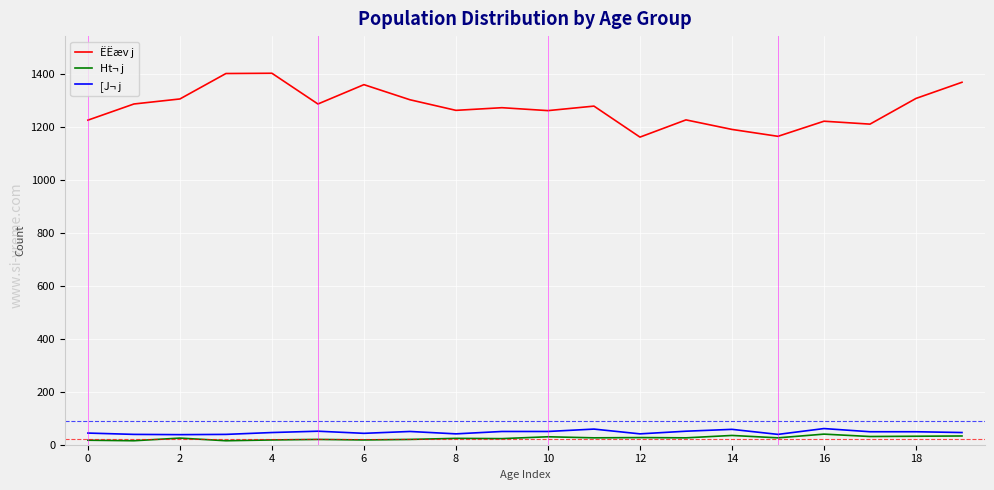

At how many categories does at least one series exceed 276?

20